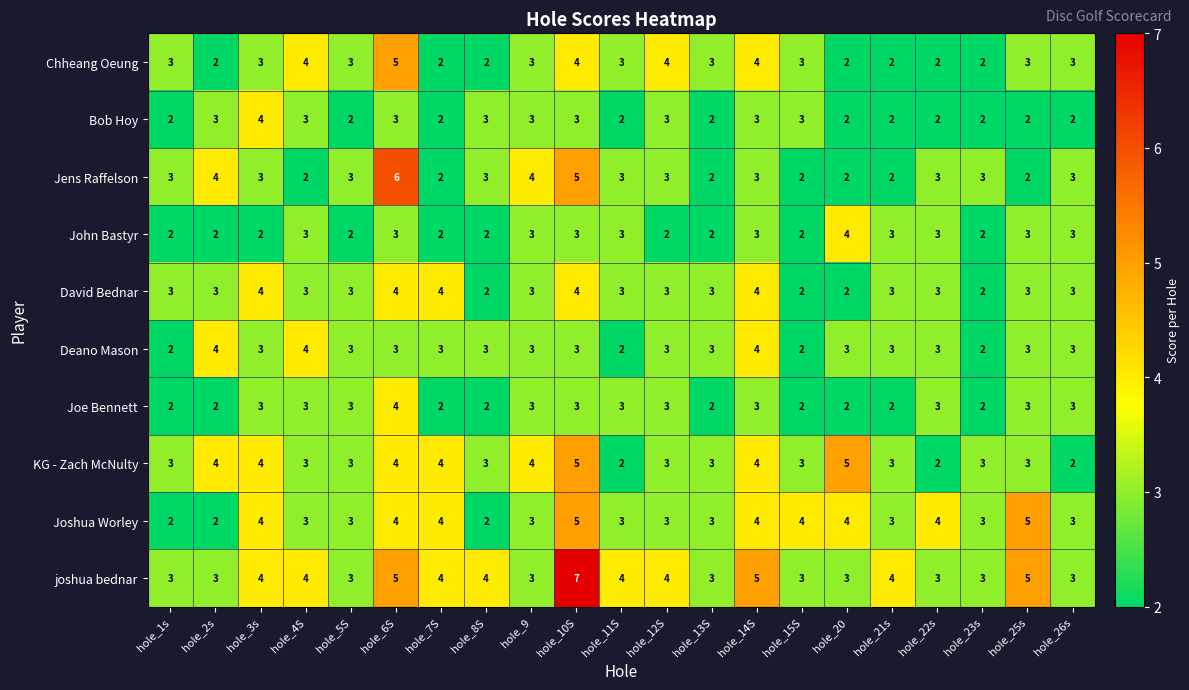

What is the total value across all series at hole_26s?

28